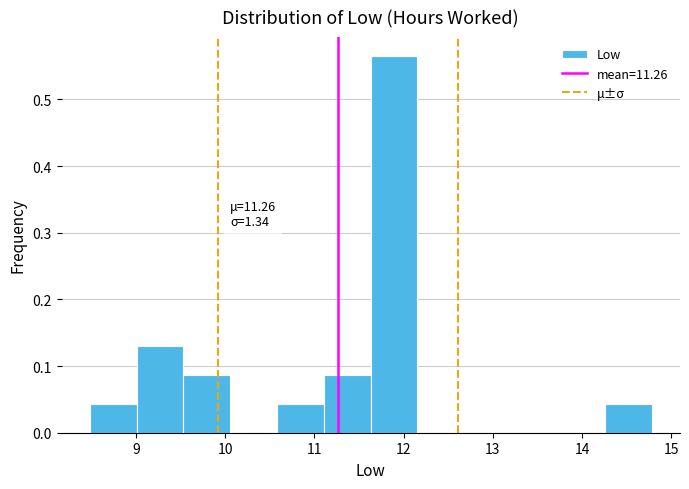

Over which range of the x-axis is the bar tallest?

11.6 to 12.2